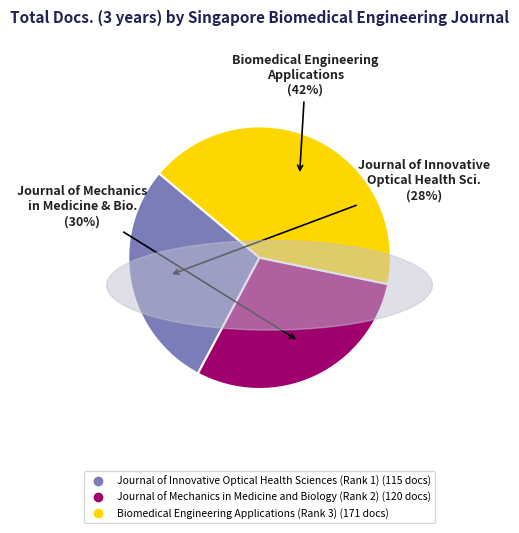

Is there any slice that represents more than half of the pie?

No